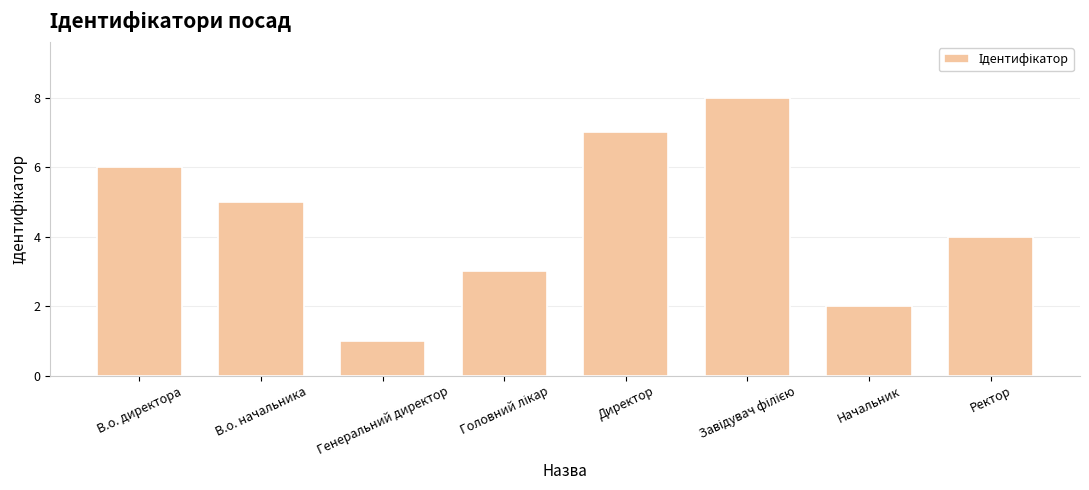

Are the bars grouped side by side (vs. stacked)?

No